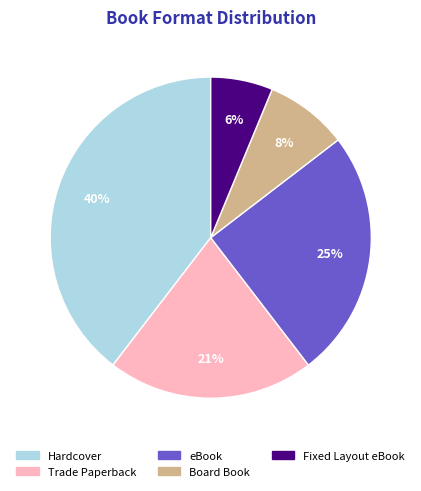

Combined, do eBook and Fixed Layout eBook account for over 50%?

No